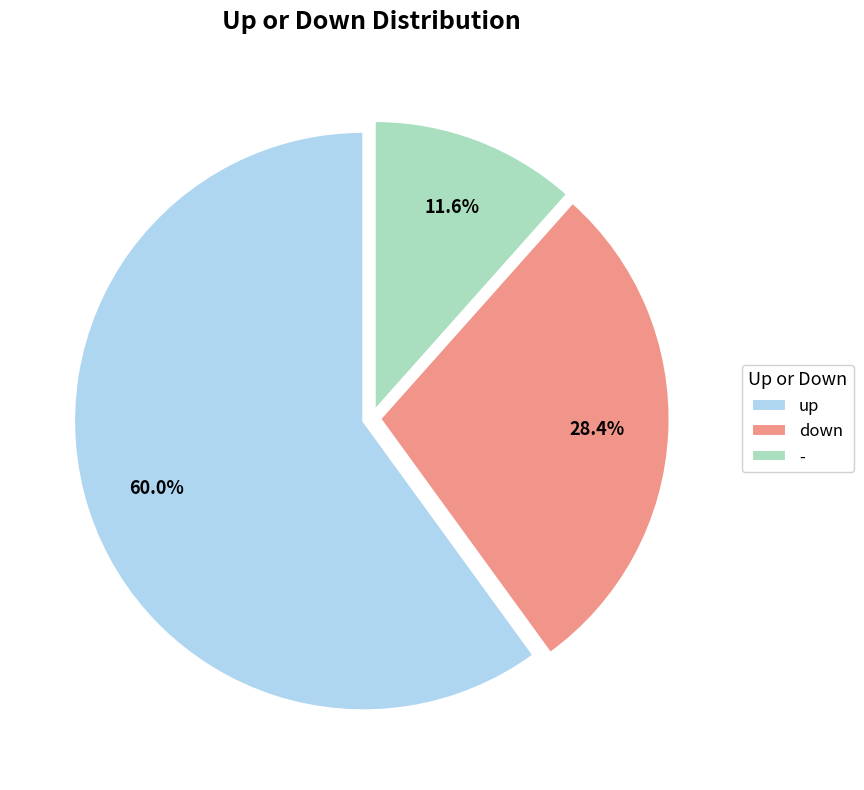

To the nearest percent, what percentage of the pie is -?

12%